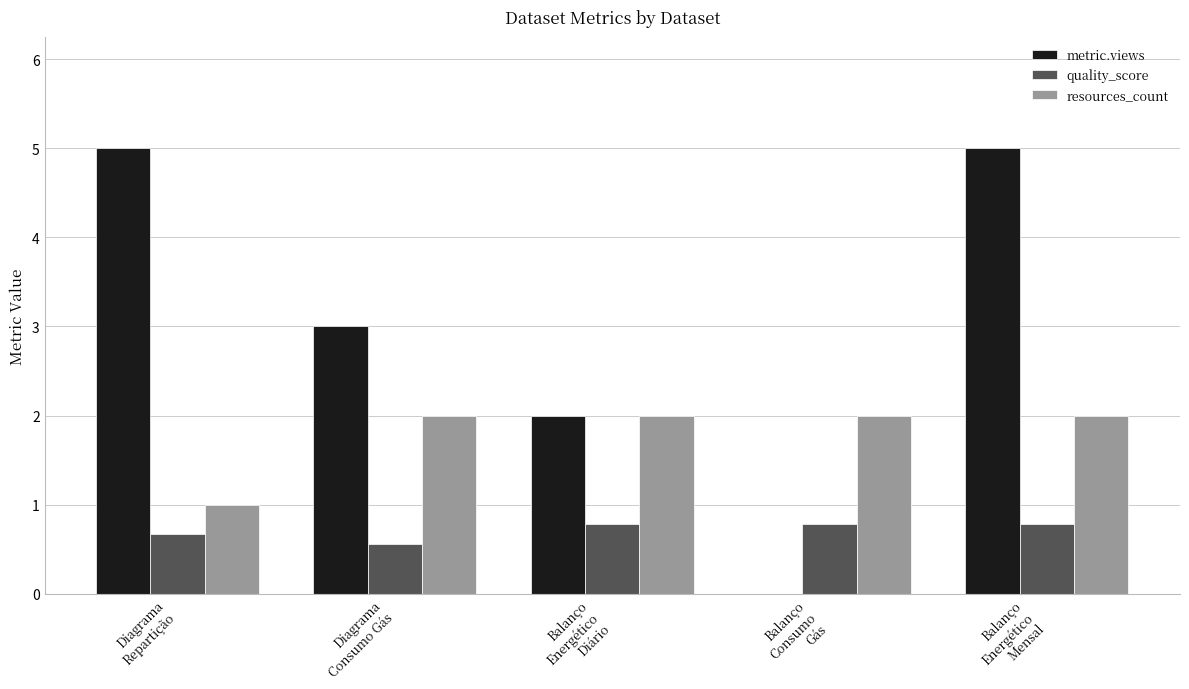

What is the approximate value of quality_score at Diagrama
Repartição?

0.7